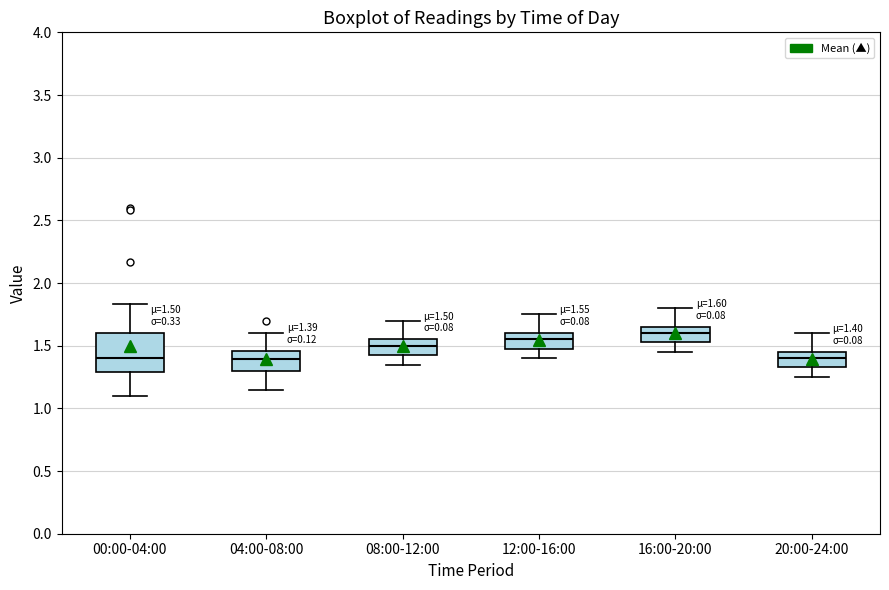

Which box's median line is the highest?

16:00-20:00